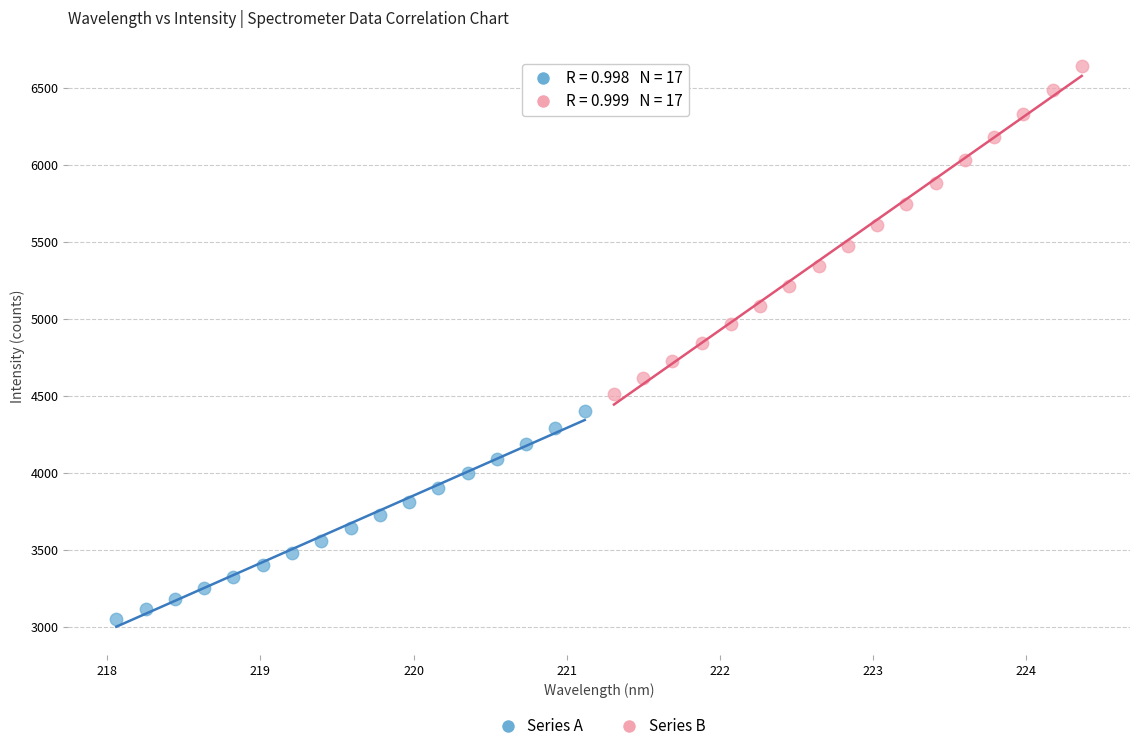

Which series has the largest Y range (max minus min)?

Series B